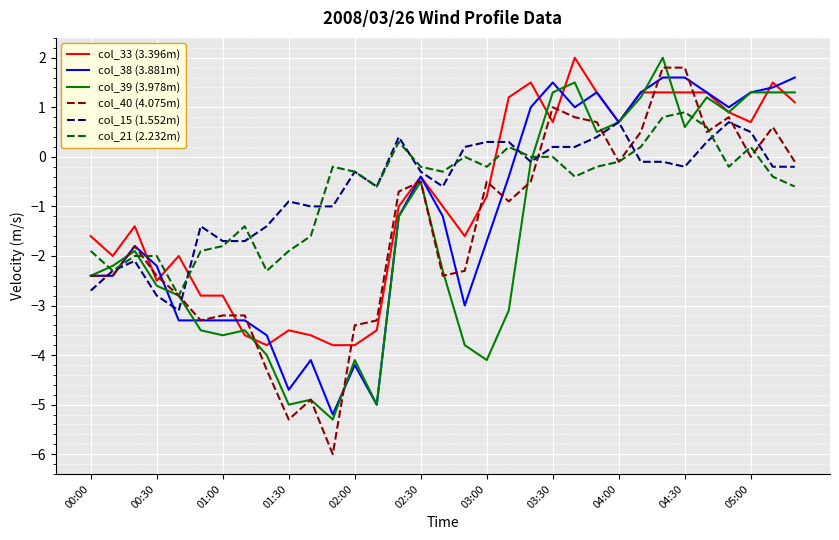

Which series has the largest range (max minus min)?

col_40 (4.075m)